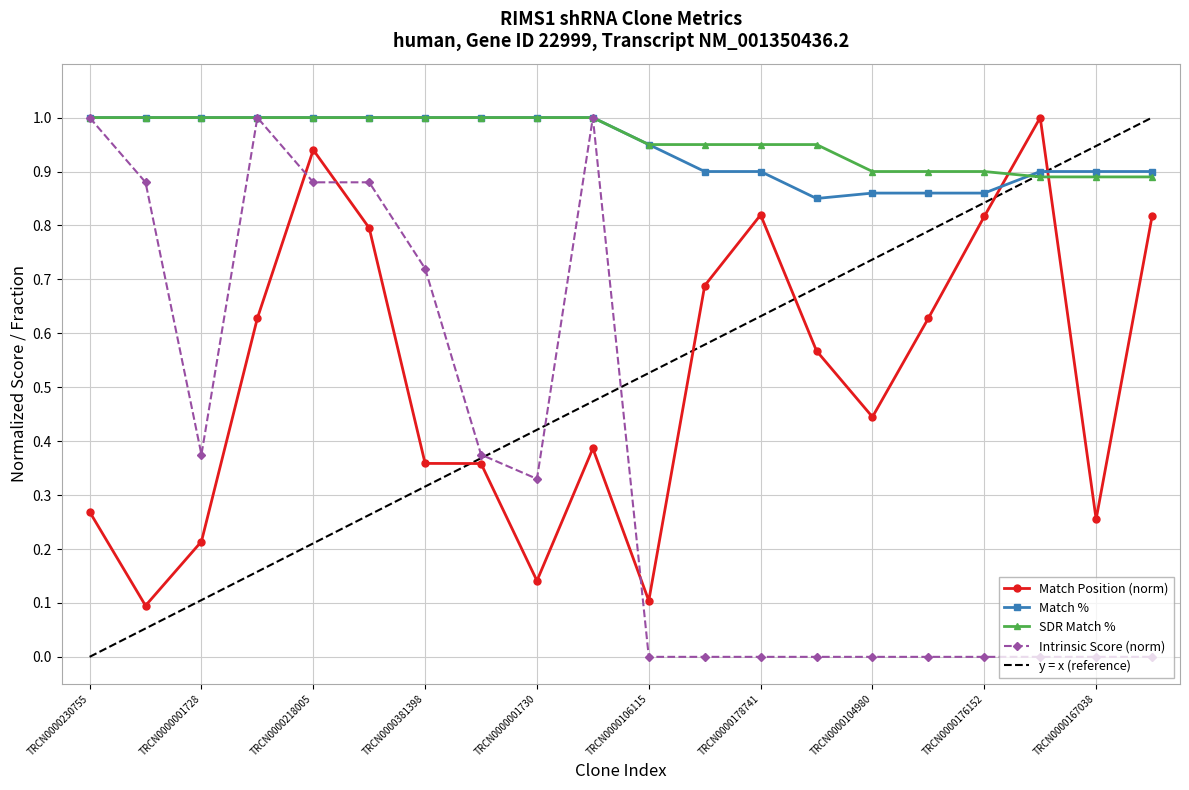

Read the Match Position value at TRCN0000106115.

0.1